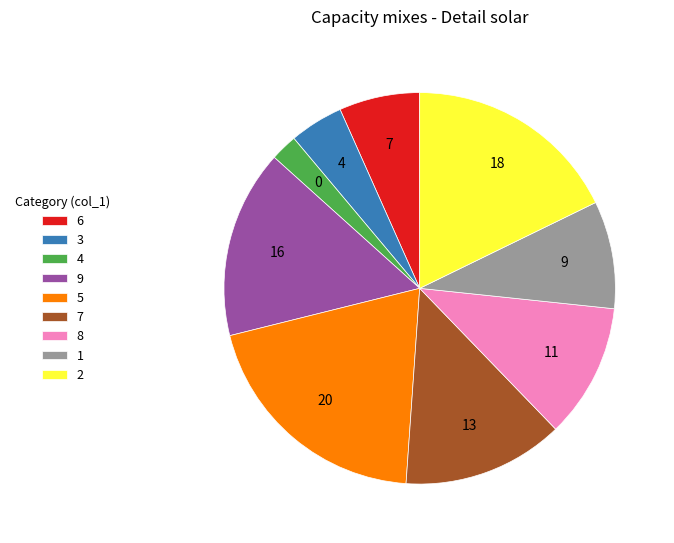

Is there a majority slice in this chart?

No